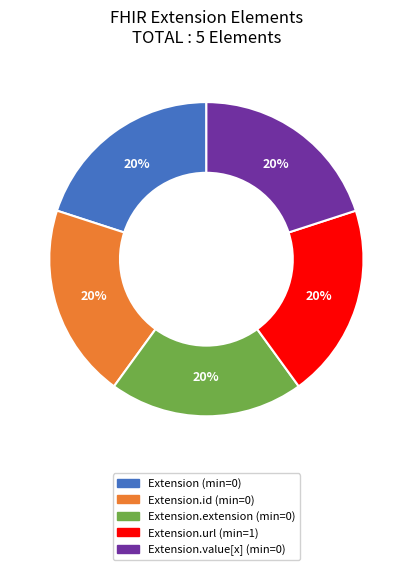

Is there any slice that represents more than half of the pie?

No